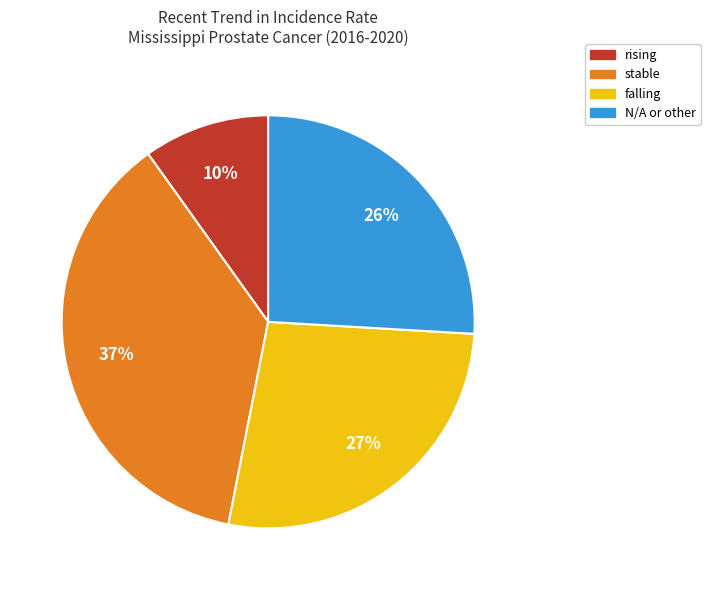

To the nearest percent, what is the average slice percentage?

25%